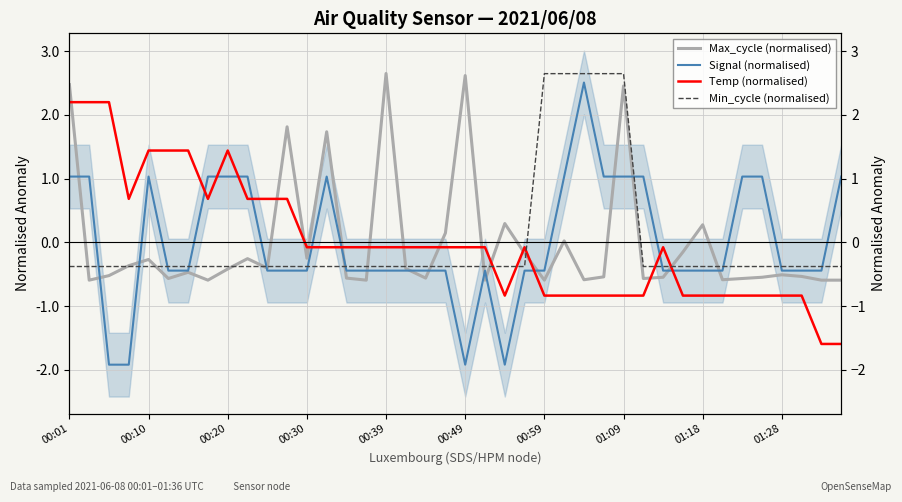

Which category has the lowest value in the Min_cycle (normalised) series?

00:01